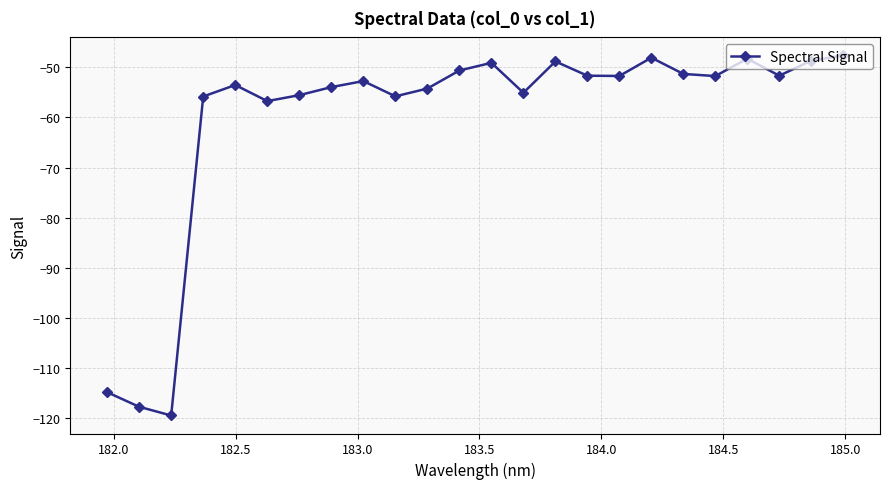

What is the maximum value shown in the chart?

-47.6